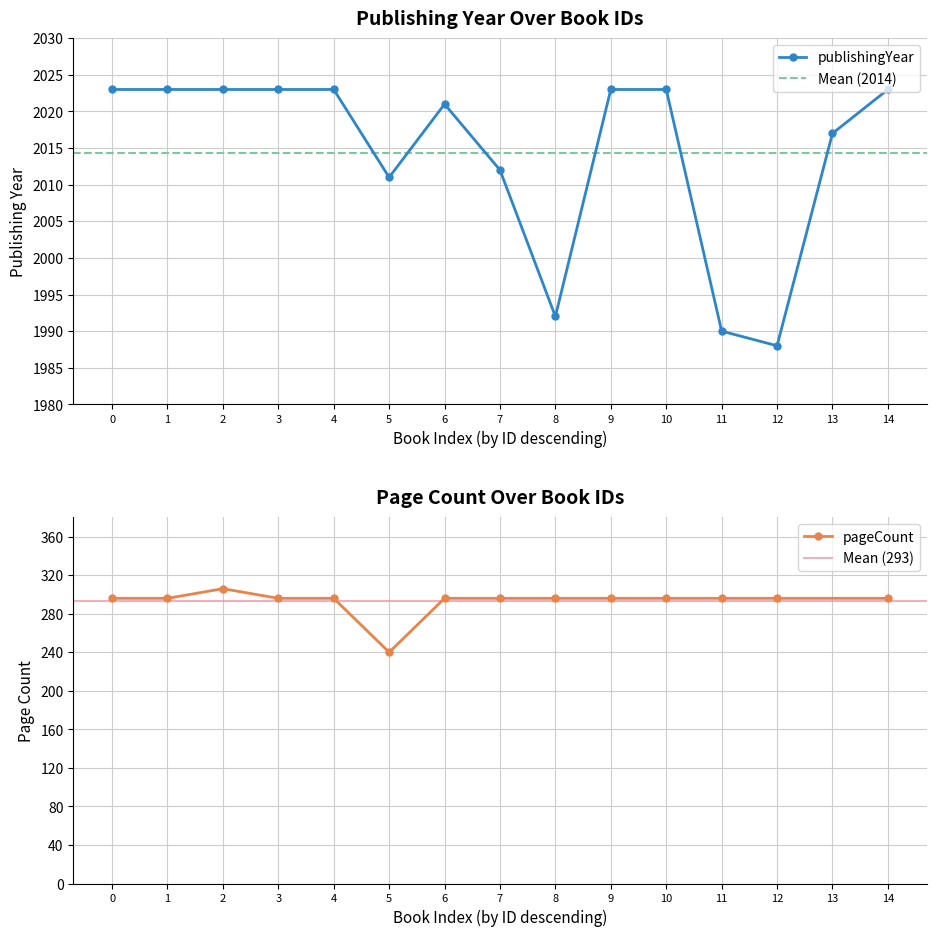

At which label is publishingYear closest to 2005?

5